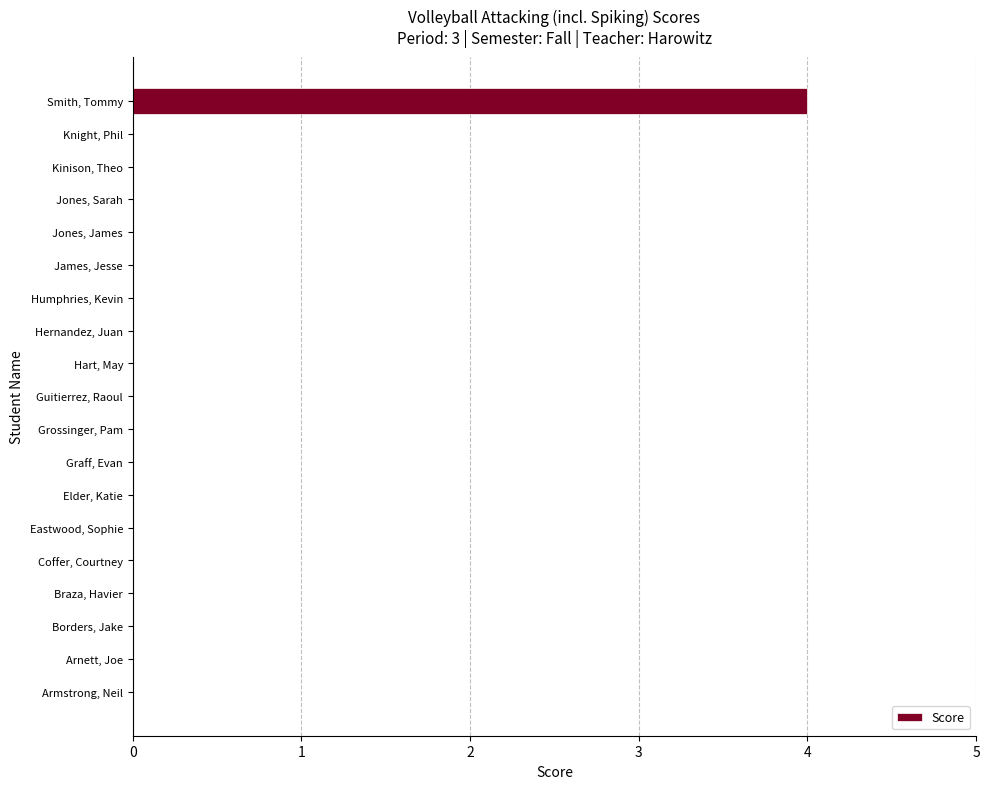

What is the sum of all values?

4